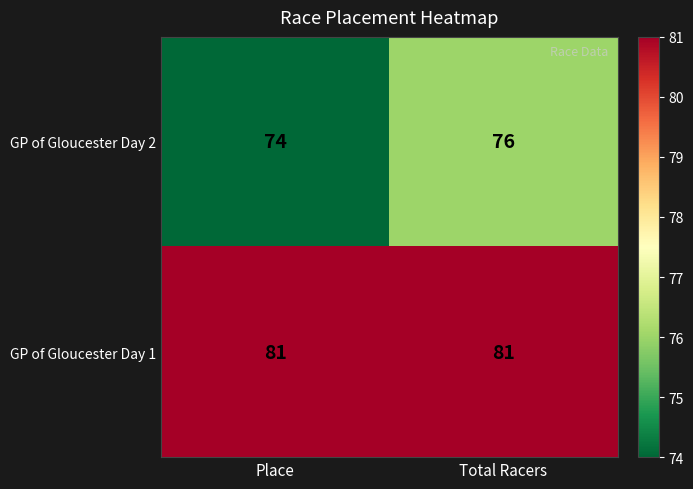

How many series are shown in this chart?

2